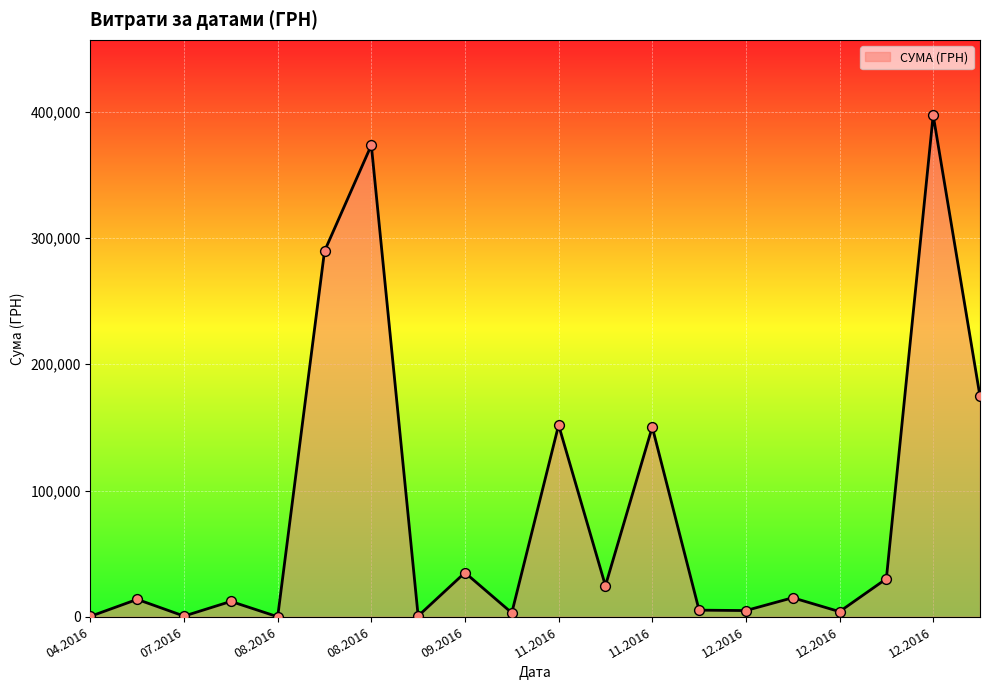

Approximately how many times larger is the value at 18 compared to 19?

2.3